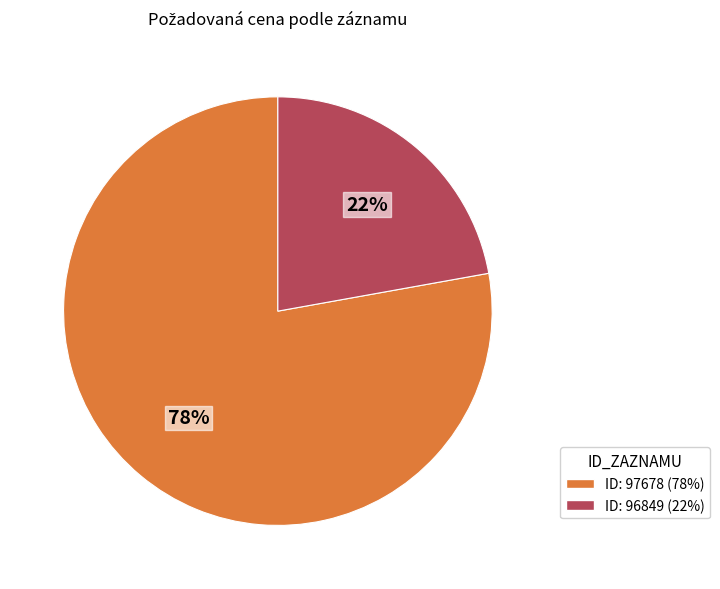

To the nearest percent, what is the average slice percentage?

50%